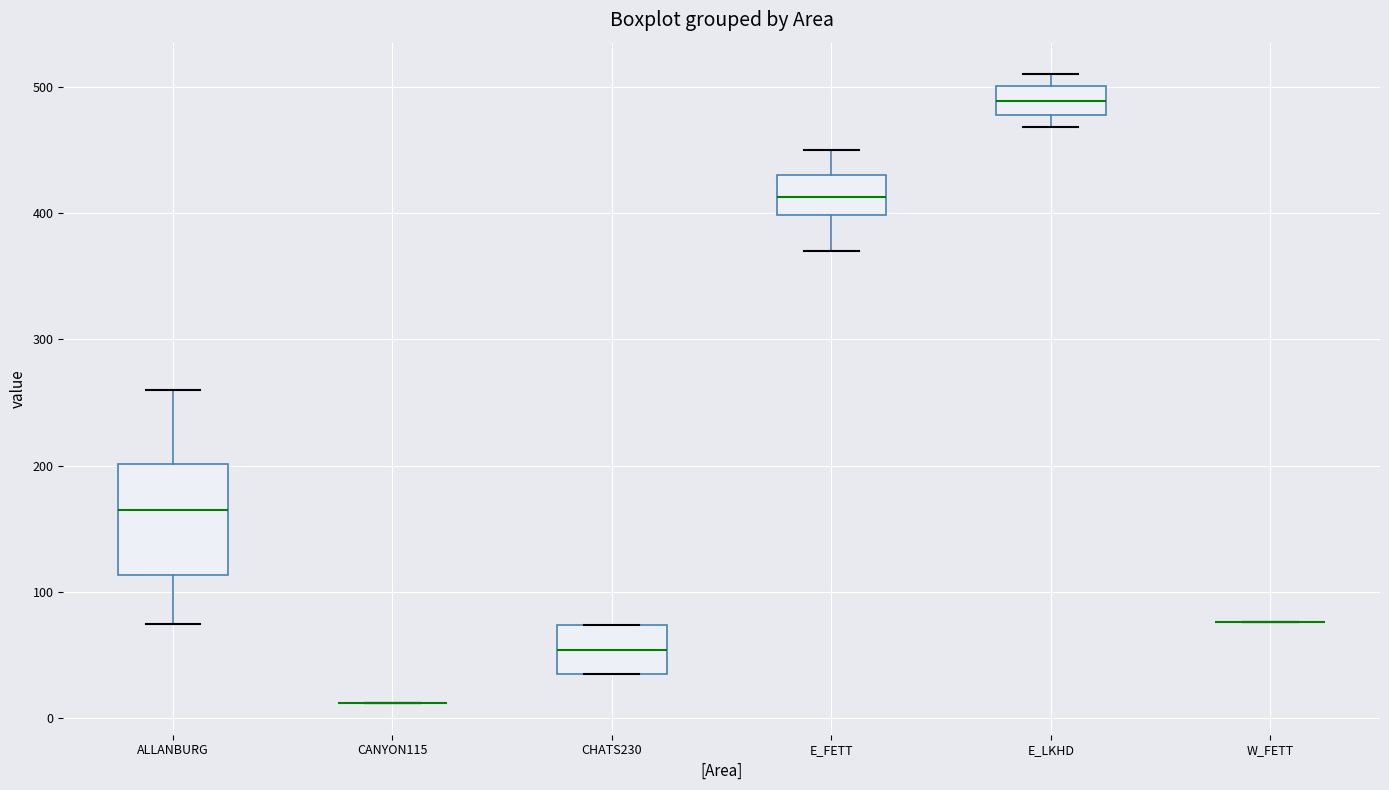

Where does the lower whisker of the box for ALLANBURG end on the y-axis? The values are not printed on the chart, so give them approximately, as read against the axis.

80